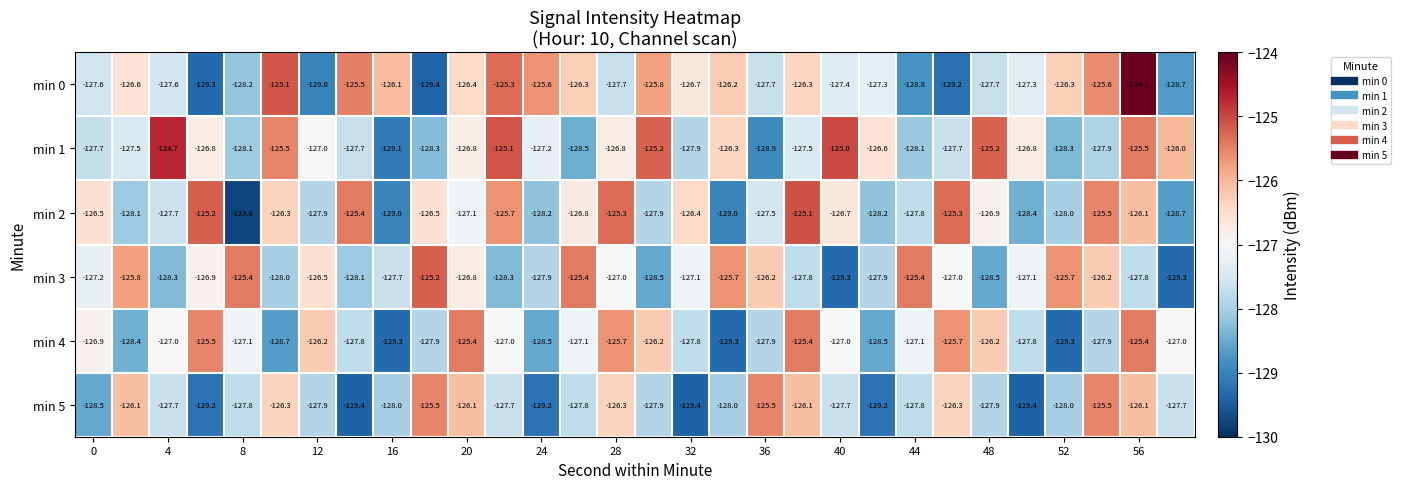

What is the difference between the maximum and second lowest values in the min 5 series?

3.9